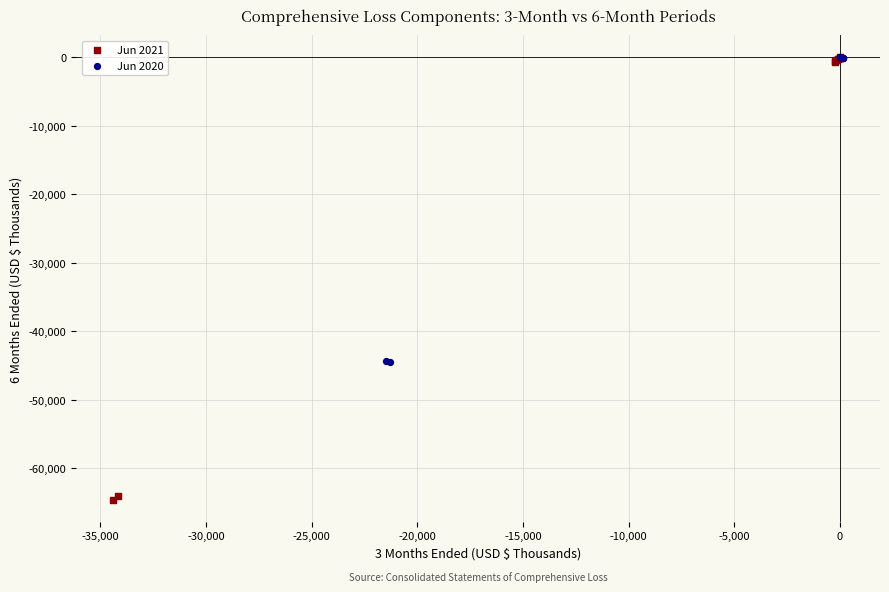

Which series contains the lowest Y value?

Jun 2021